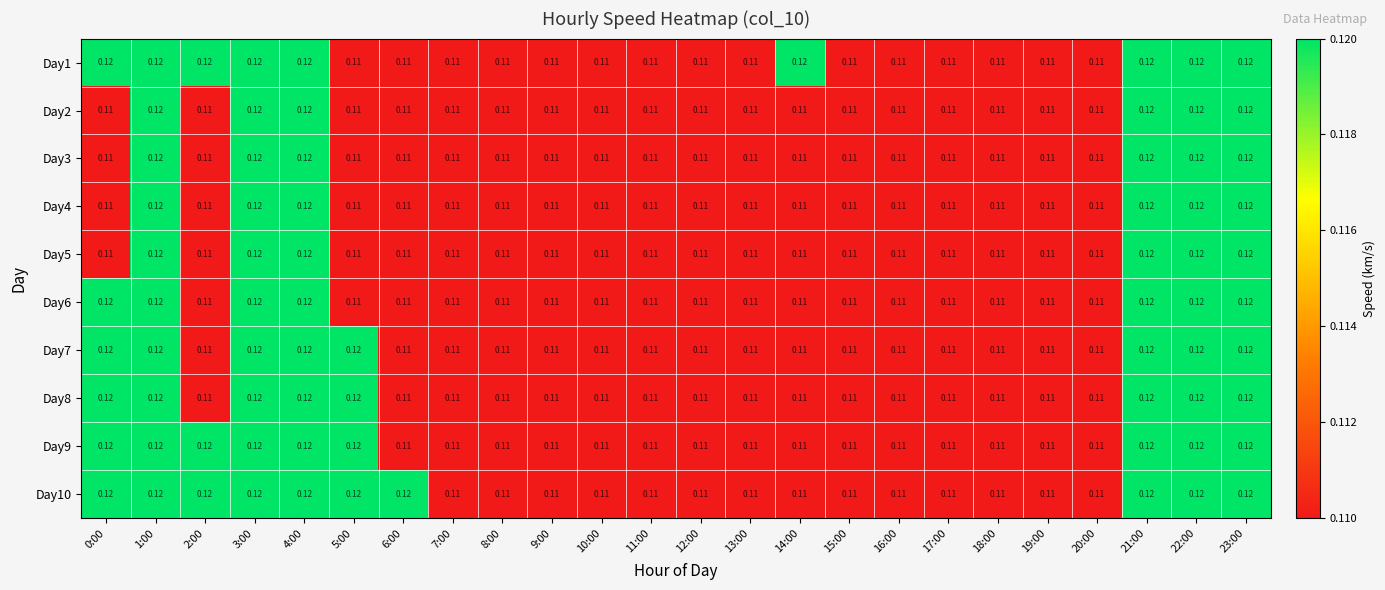

Is the value of Day3 at 6:00 greater than the value of Day1 at 3:00?

No